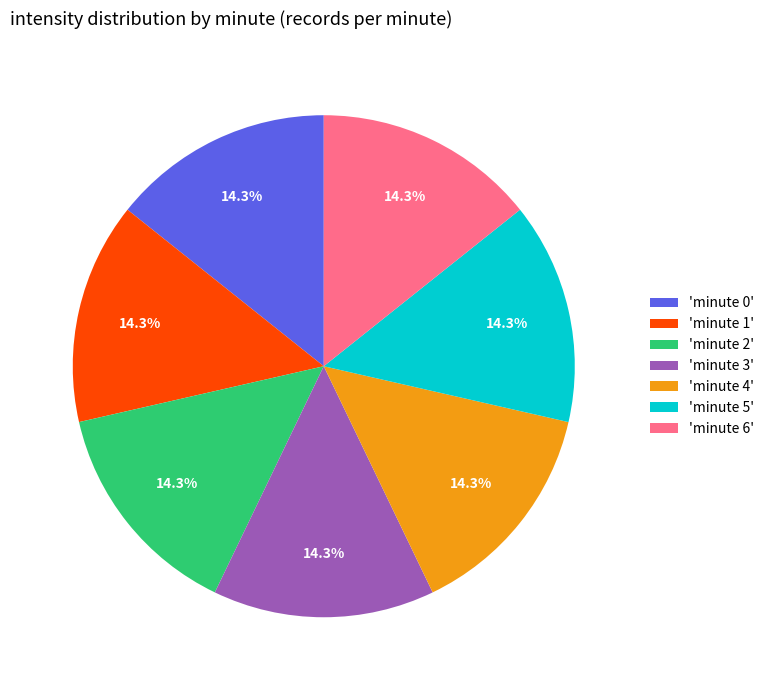

Combined, do 'minute 4' and 'minute 5' account for over 50%?

No